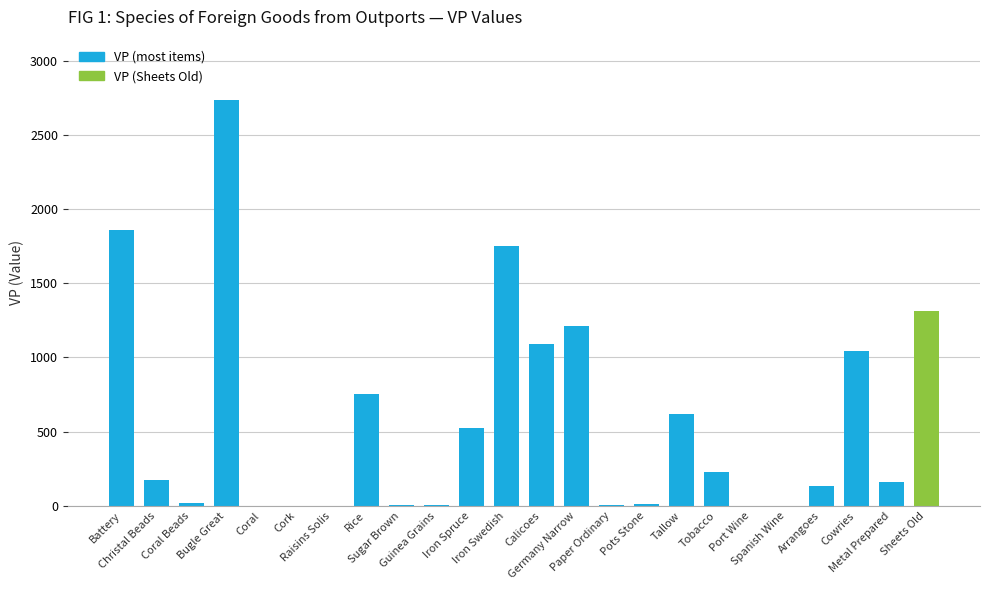

Which label corresponds to the largest value in the chart?

Bugle Great